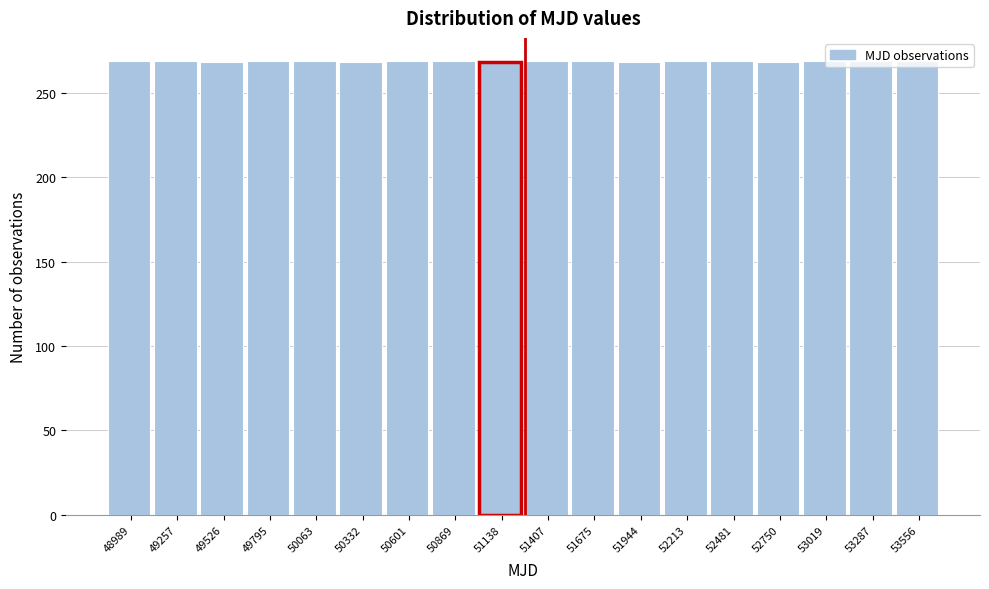

What is the maximum value shown in the chart?

269